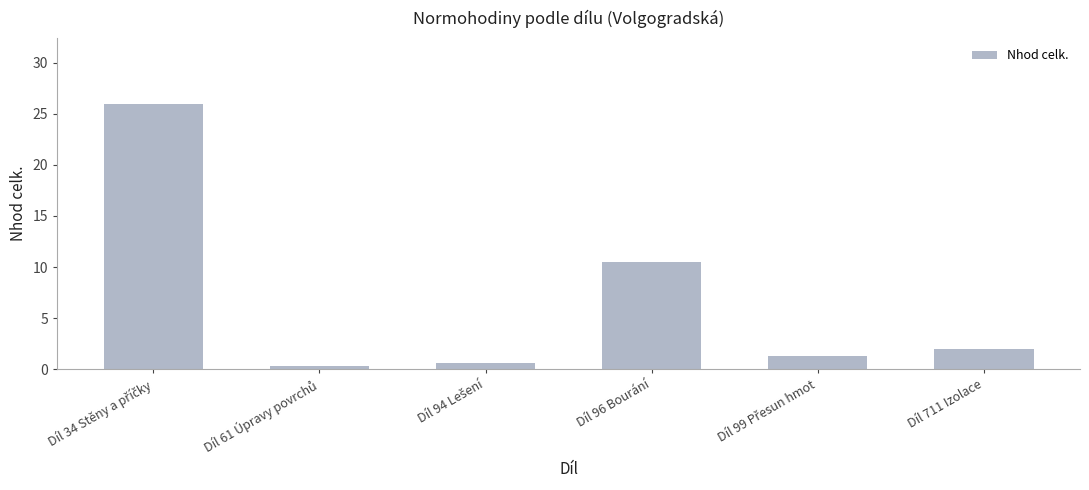

Reading left to right, transcribe all the data shown in this chart.

25.9	0.3	0.6	10.5	1.3	2.0